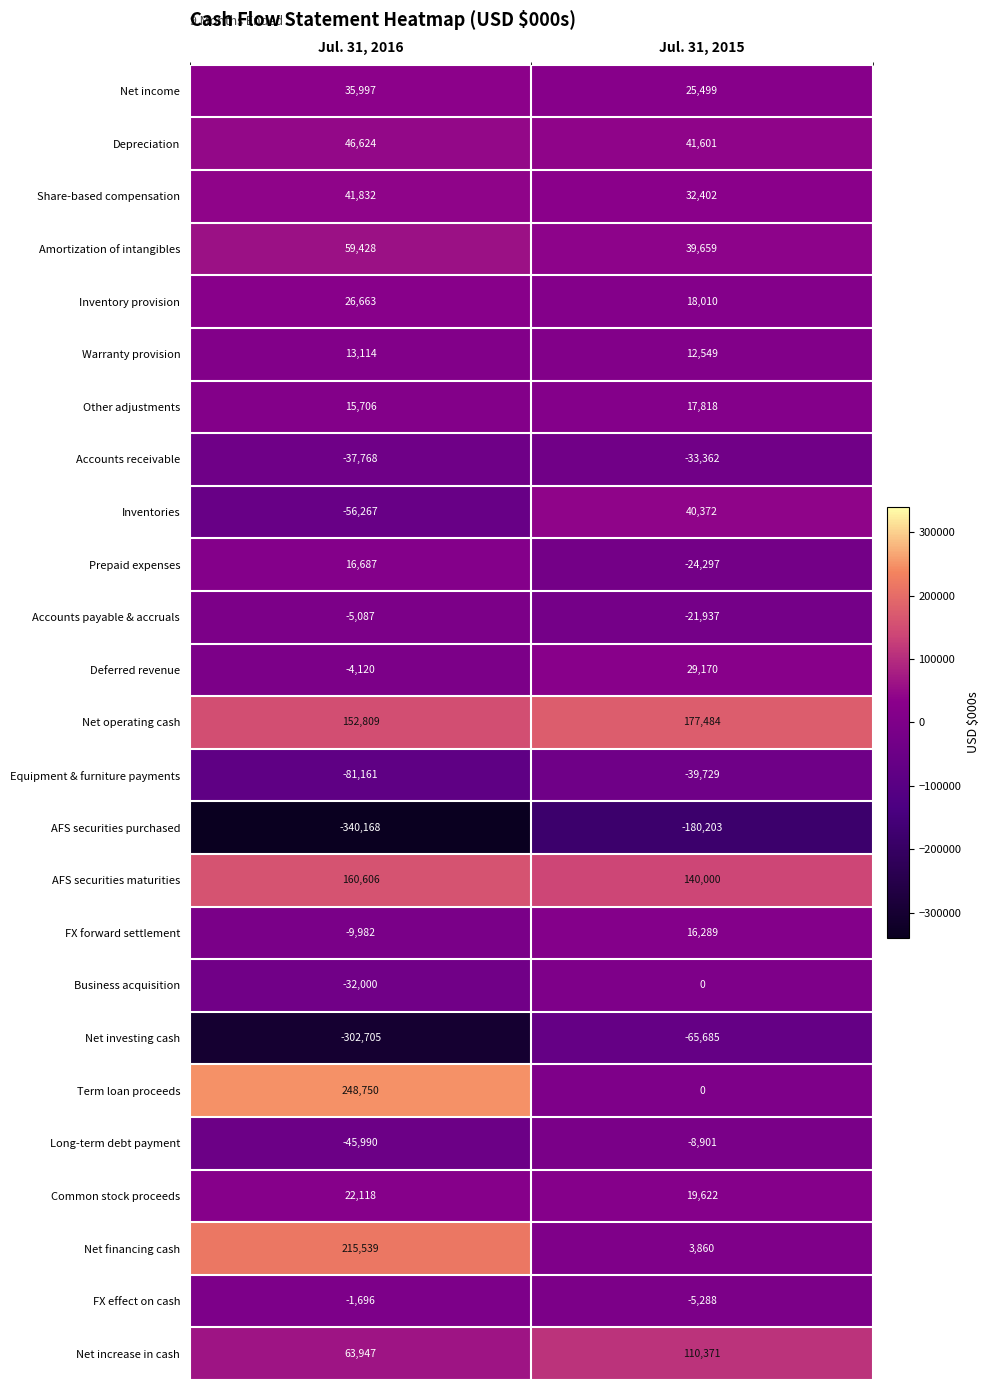

What is the spread (max minus min) of values at Jul. 31, 2016?

588918